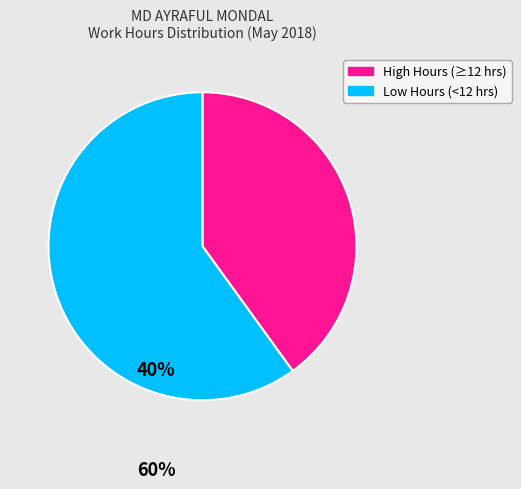

Is there a majority slice in this chart?

Yes